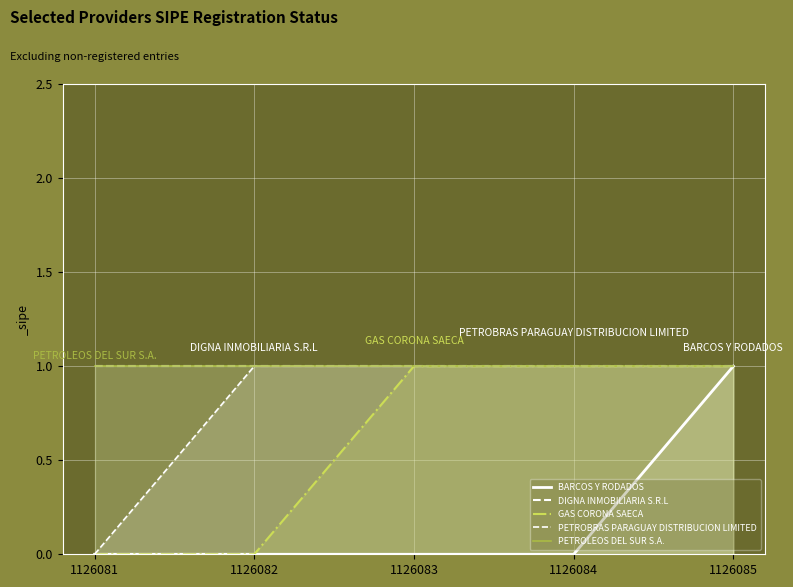

List the series in order of their peak value, highest first.

BARCOS Y RODADOS, DIGNA INMOBILIARIA S.R.L, GAS CORONA SAECA, PETROBRAS PARAGUAY DISTRIBUCION LIMITED, PETROLEOS DEL SUR S.A.